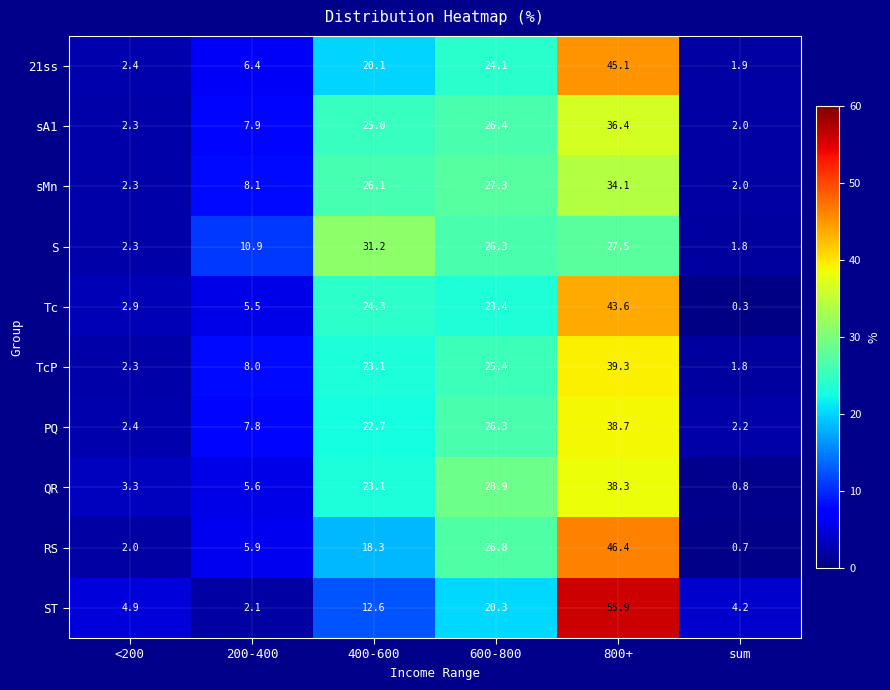

What is the difference between the second highest and minimum values in the PQ series?

24.1